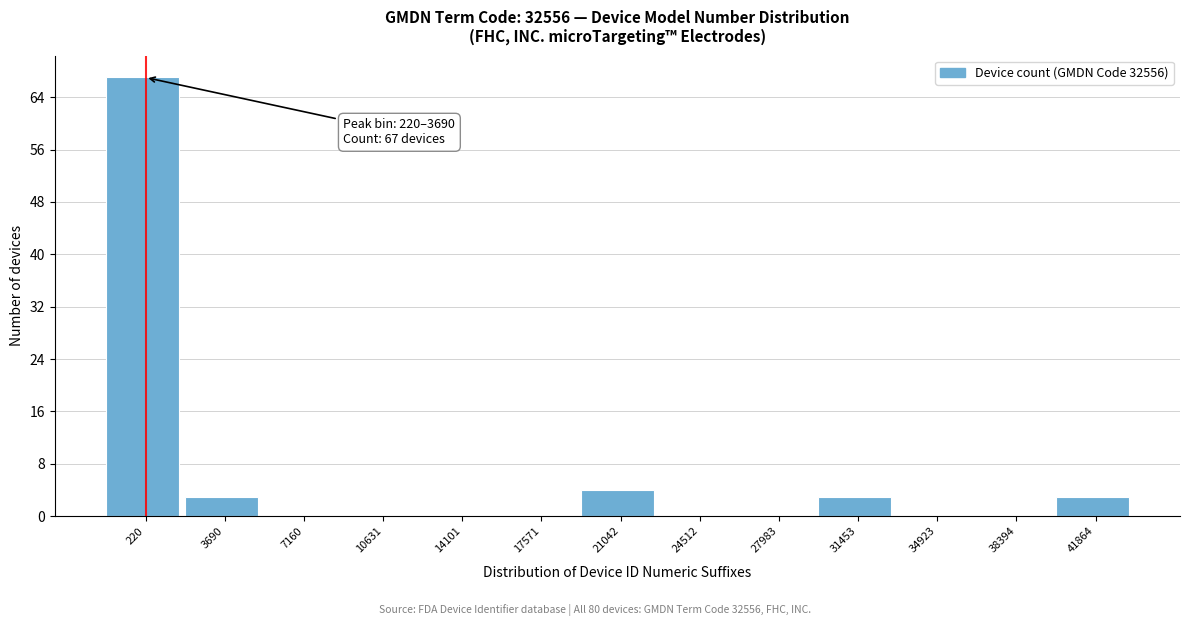

Reading left to right, extract all data points from this chart.

220=67	3690=3	7160=0	10631=0	14101=0	17571=0	21042=4	24512=0	27983=0	31453=3	34923=0	38394=0	41864=3